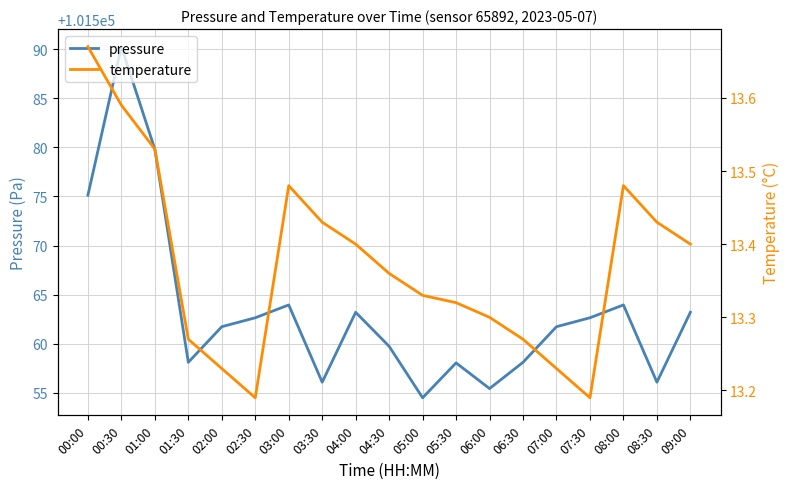

True or false: pressure and temperature cross at least once.

False